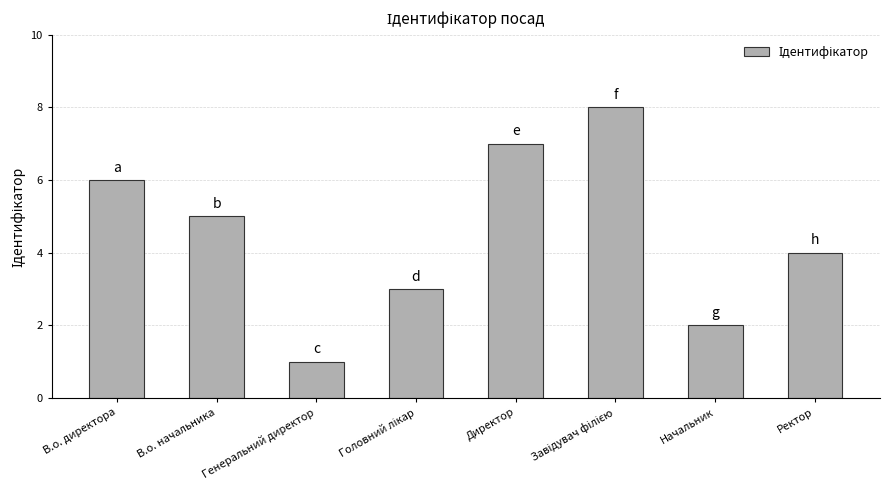

True or false: the data shows 10 at Директор.

False